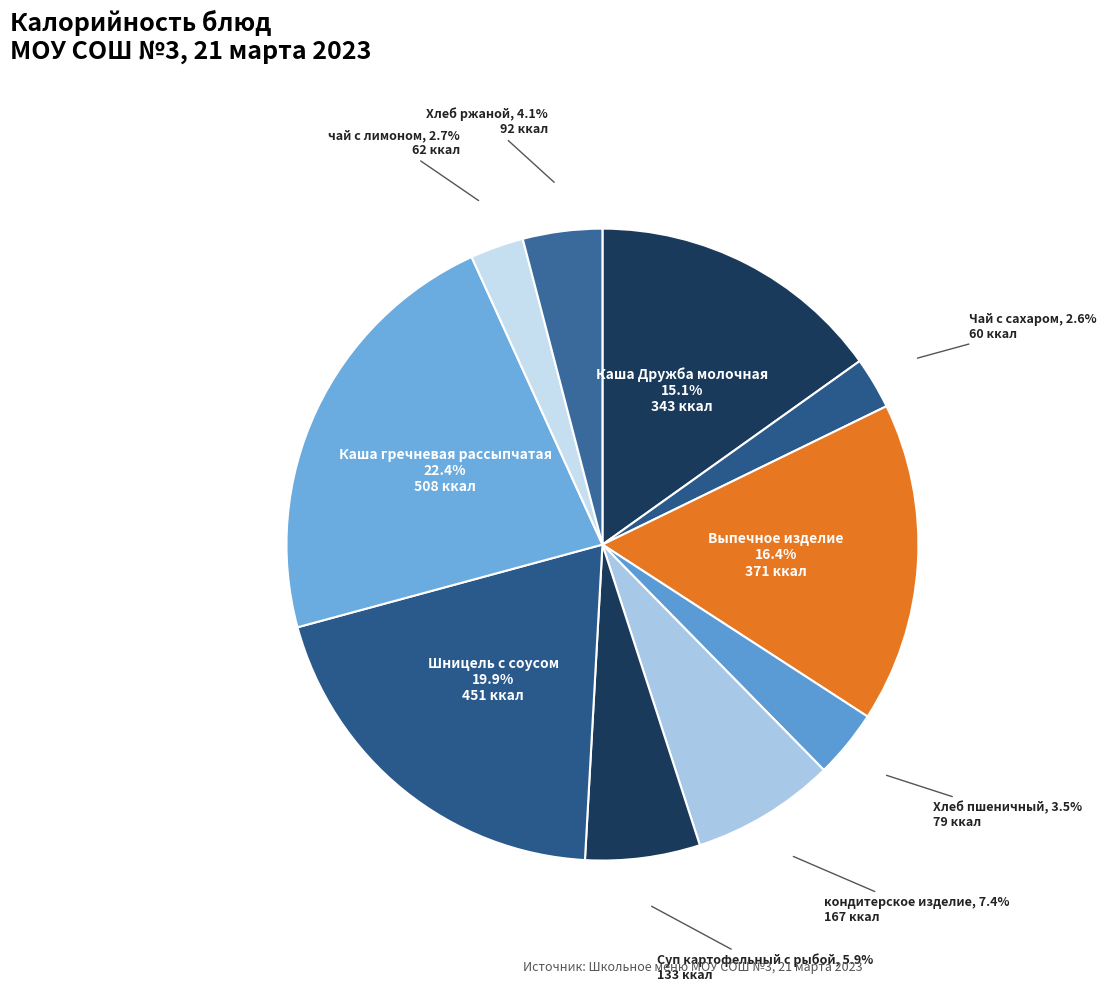

To the nearest percent, what portion does Шницель с соусом represent?

20%